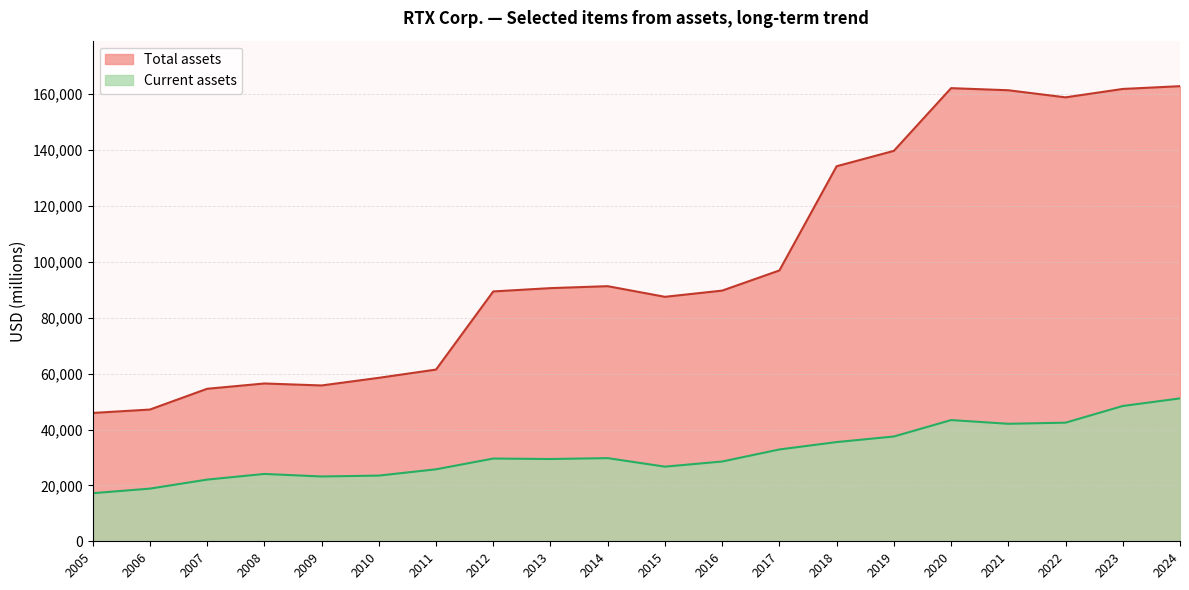

Between 2011 and 2018, which is larger?

2018